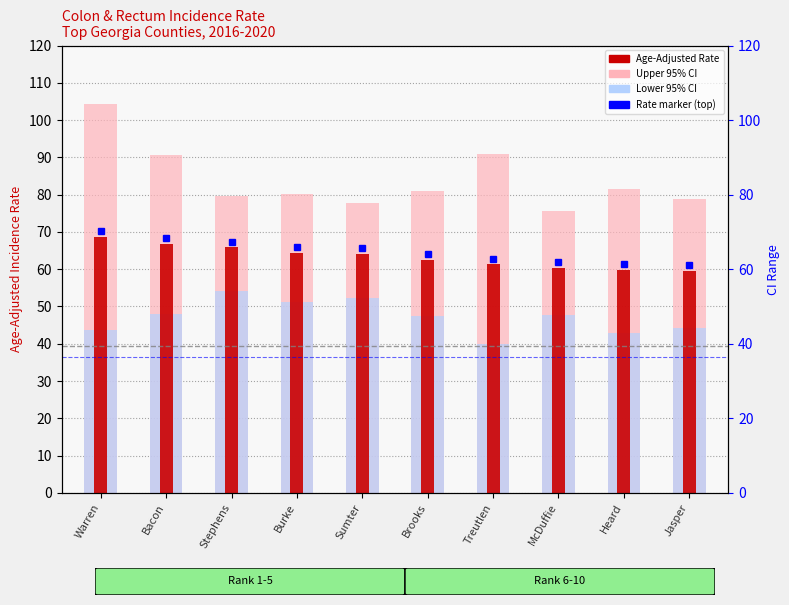

Reading left to right, transcribe all the data shown in this chart.

Upper 95% CI: Warren=104.4	Bacon=90.5	Stephens=79.7	Burke=80.2	Sumter=77.8	Brooks=81.1	Treutlen=90.8	McDuffie=75.6	Heard=81.5	Jasper=78.8
Lower 95% CI: Warren=43.8	Bacon=48.1	Stephens=54.1	Burke=51.1	Sumter=52.4	Brooks=47.5	Treutlen=40.0	McDuffie=47.7	Heard=43.0	Jasper=44.1
Age-Adjusted Rate: Warren=68.7	Bacon=66.8	Stephens=65.9	Burke=64.4	Sumter=64.1	Brooks=62.5	Treutlen=61.3	McDuffie=60.3	Heard=59.8	Jasper=59.5